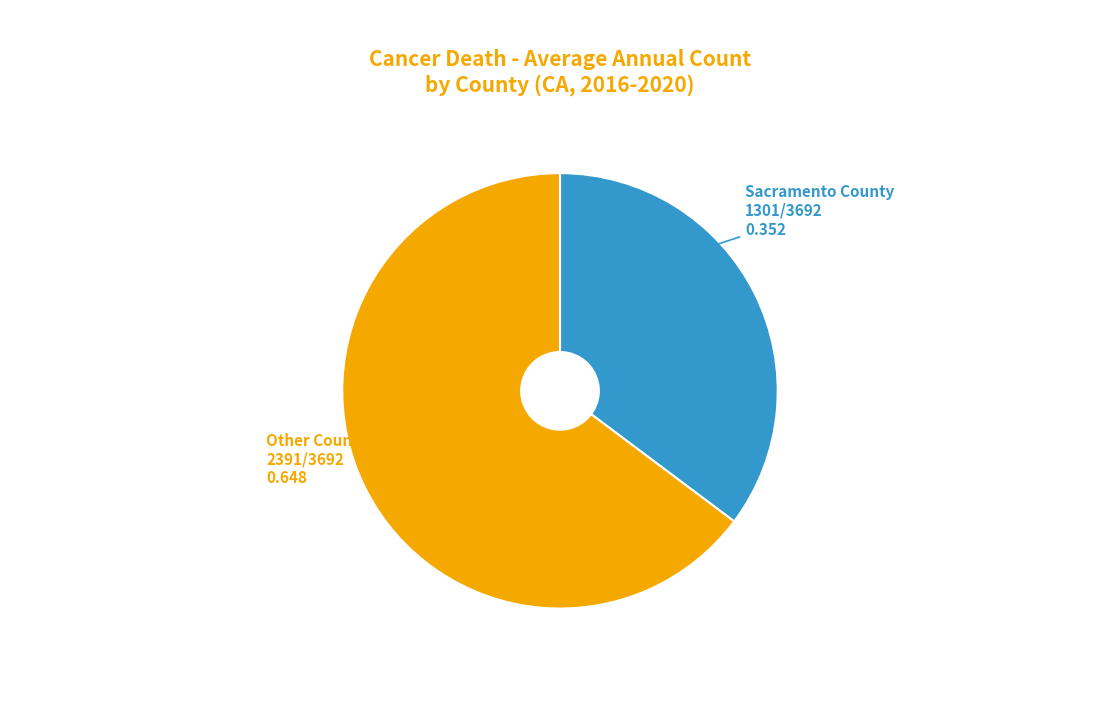

Is there a majority slice in this chart?

Yes